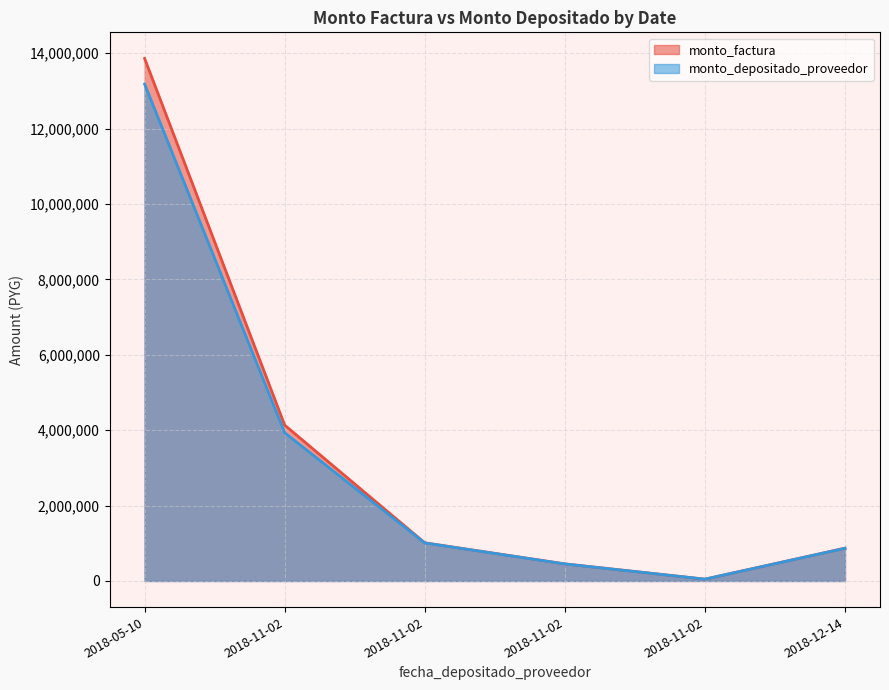

At which label is monto_factura closest to 6954000?

2018-11-02